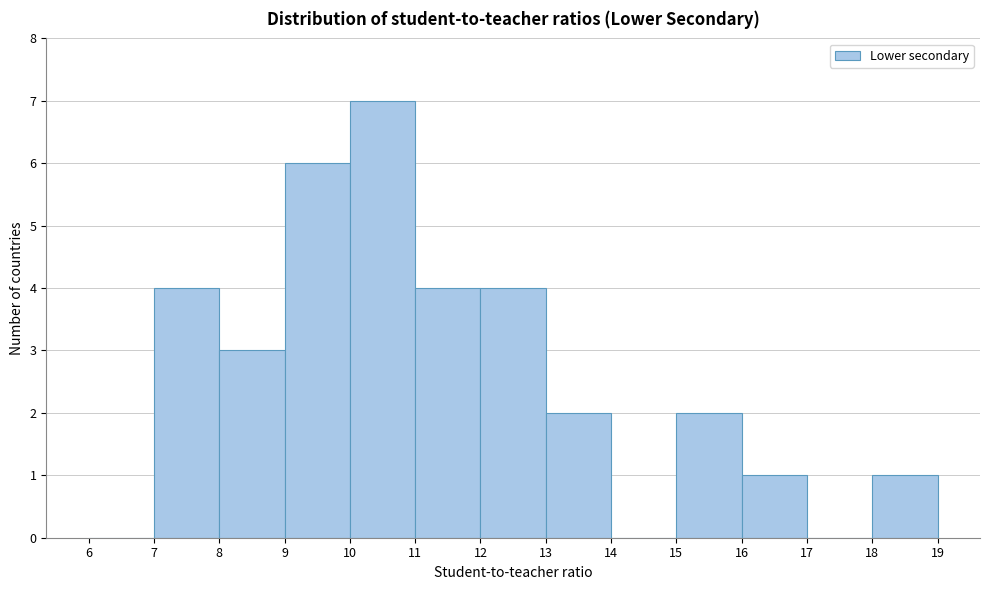

Which range on the x-axis has the tallest bar?

10 to 11